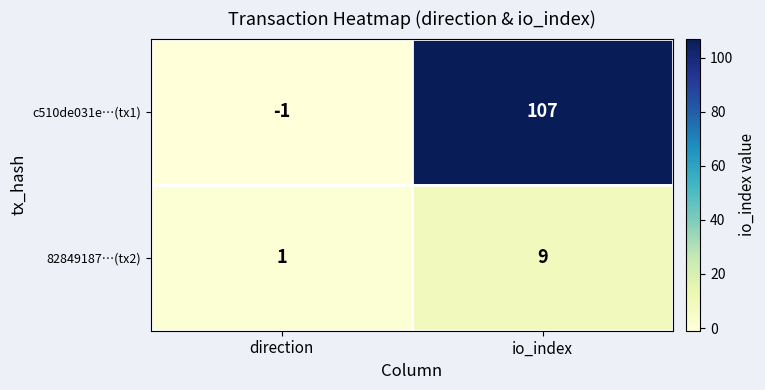

What is the maximum value shown in the chart?

107